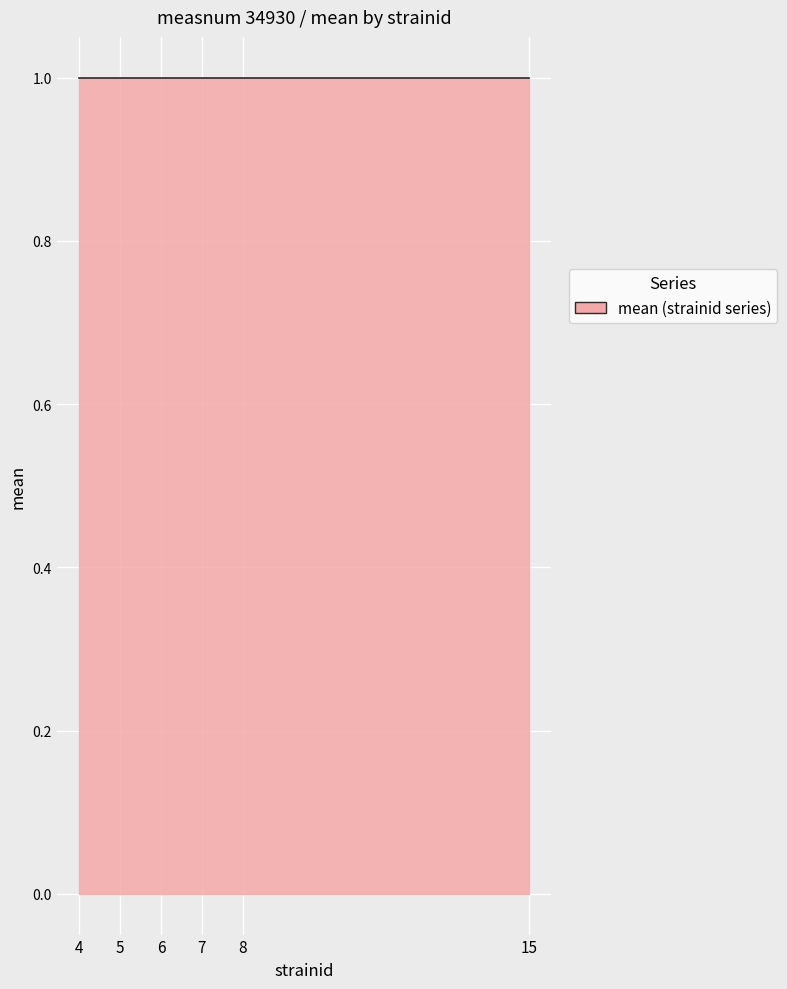

True or false: uppercl has a value of 1 at 15.

True